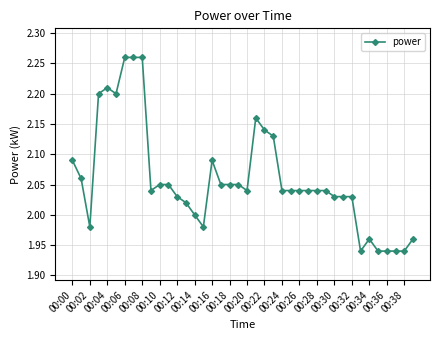

True or false: the data has more than 0 interior local peaks.

True